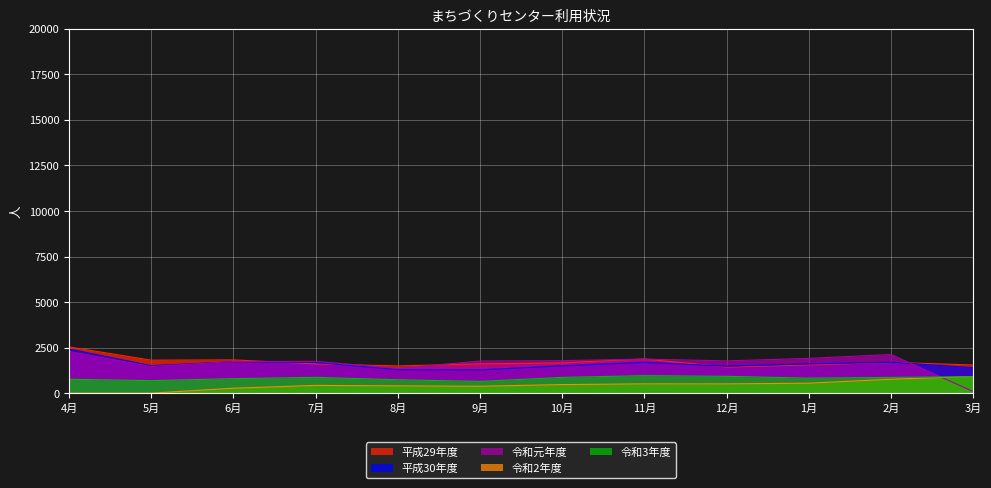

What is the greatest value displayed?

2537